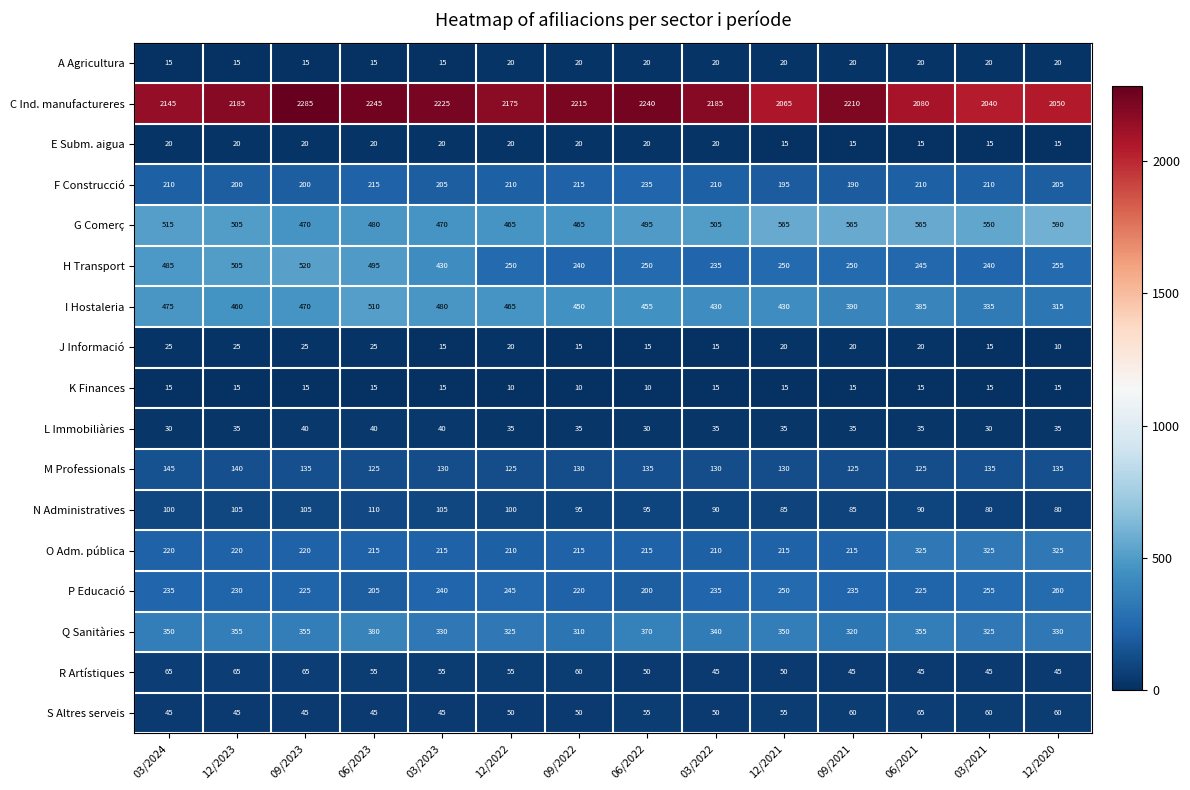

At which category is the sum across all series the highest?

09/2023